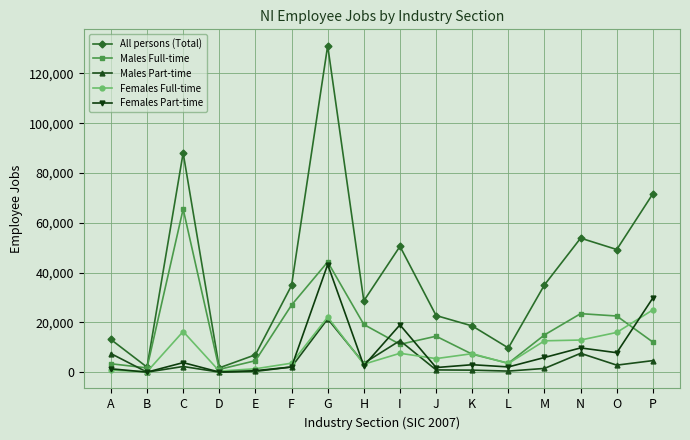

The Males Part-time series shows 7510 at A. True or false?

True